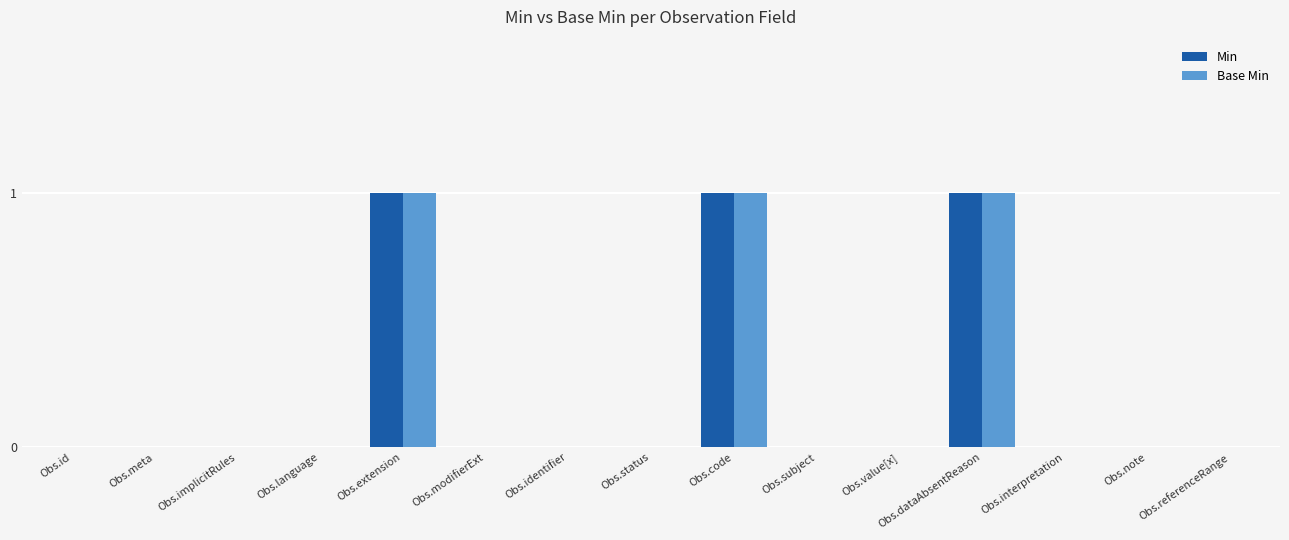

What is the highest value of the Min series?

1